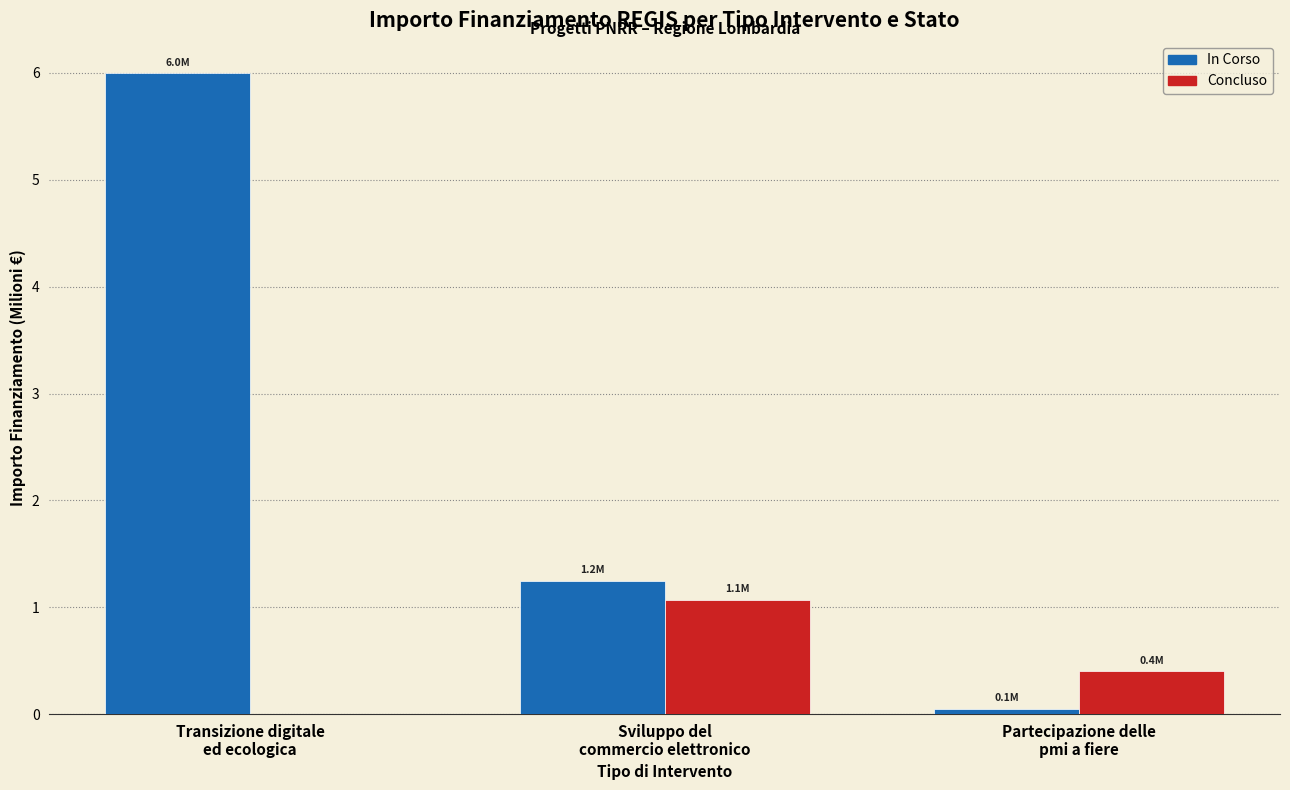

Are the bars grouped side by side (vs. stacked)?

Yes